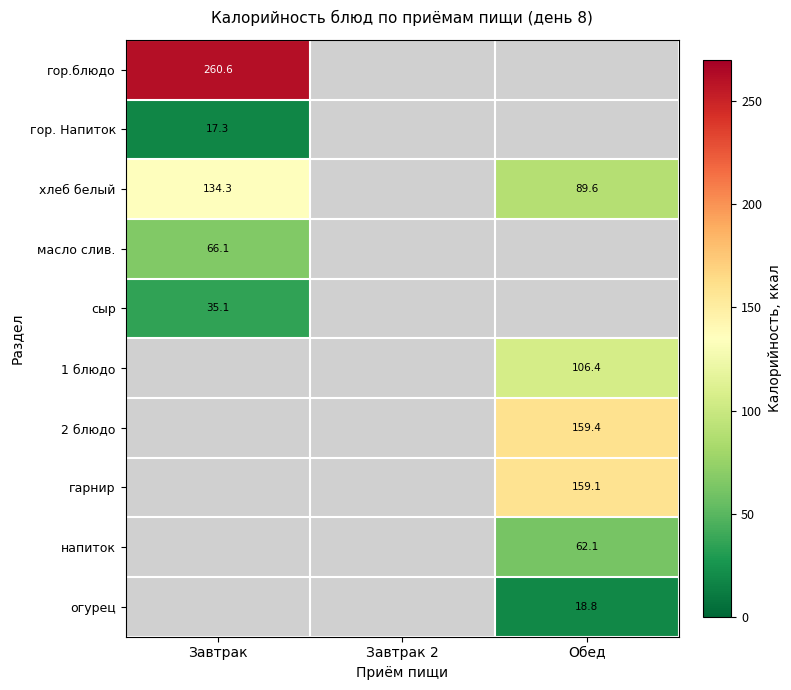

Which series has the widest spread of values?

хлеб белый